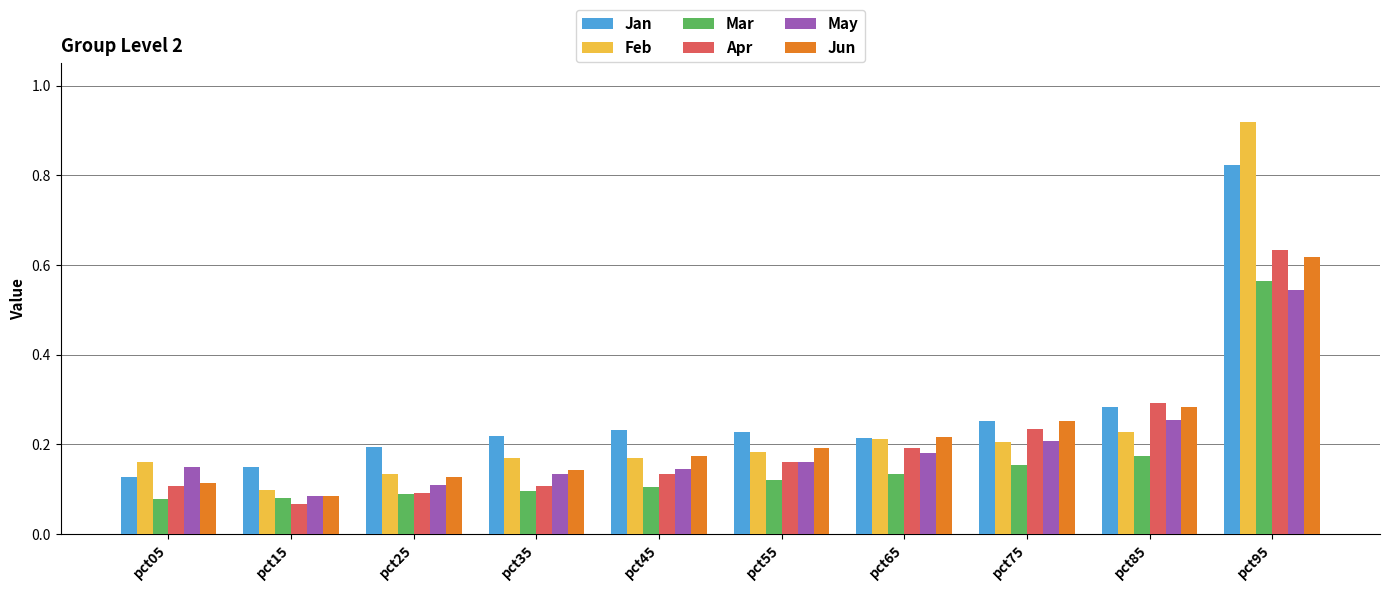

The value of Jan at pct75 is 0.3. True or false?

True